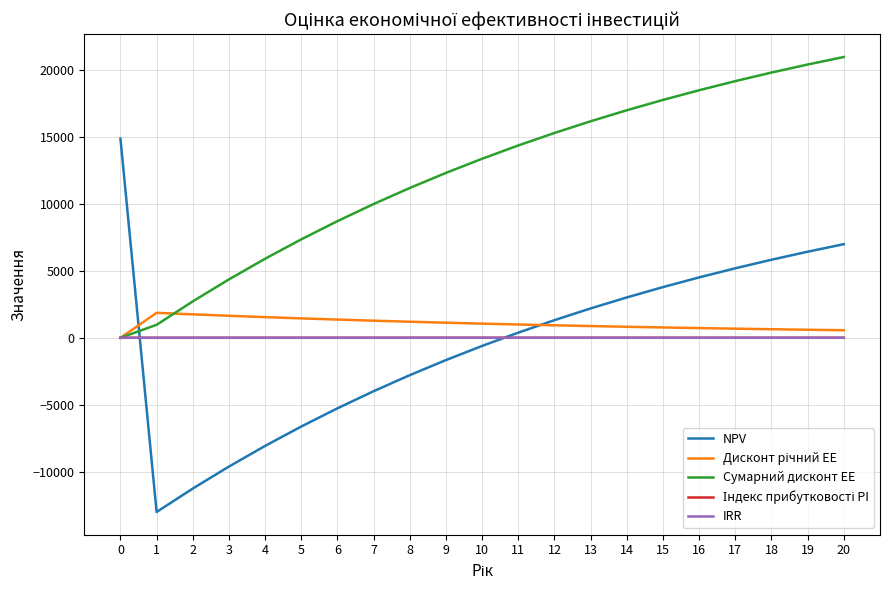

At which category does the chart reach its peak across all series?

20